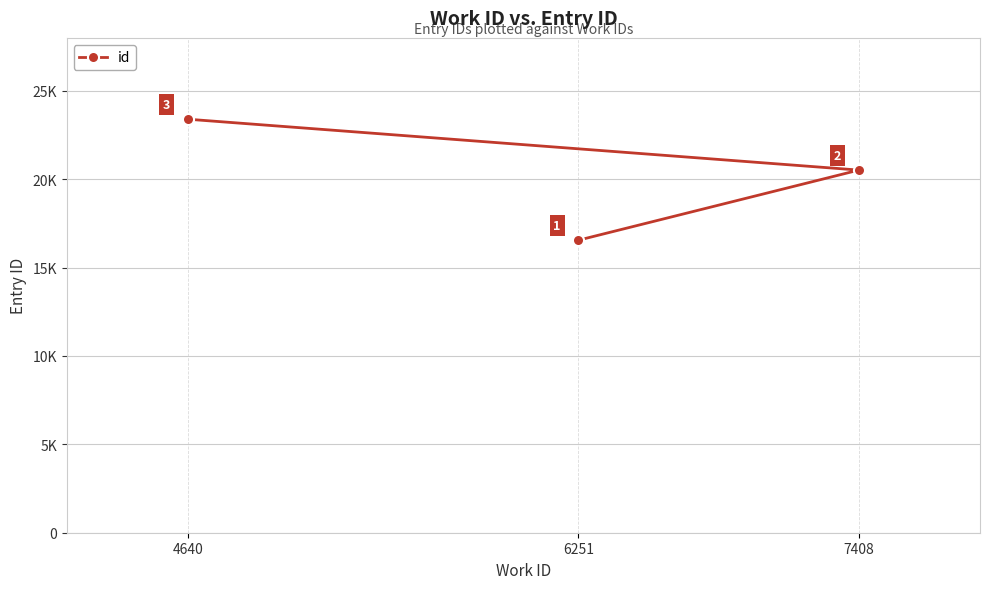

What is the average value?

20157